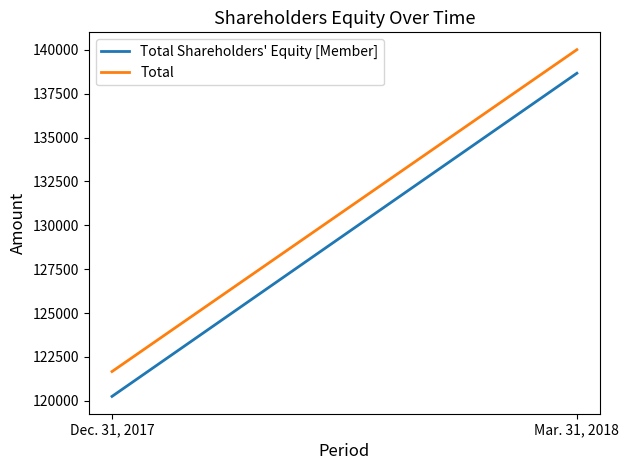

At how many categories does at least one series exceed 132361?

1